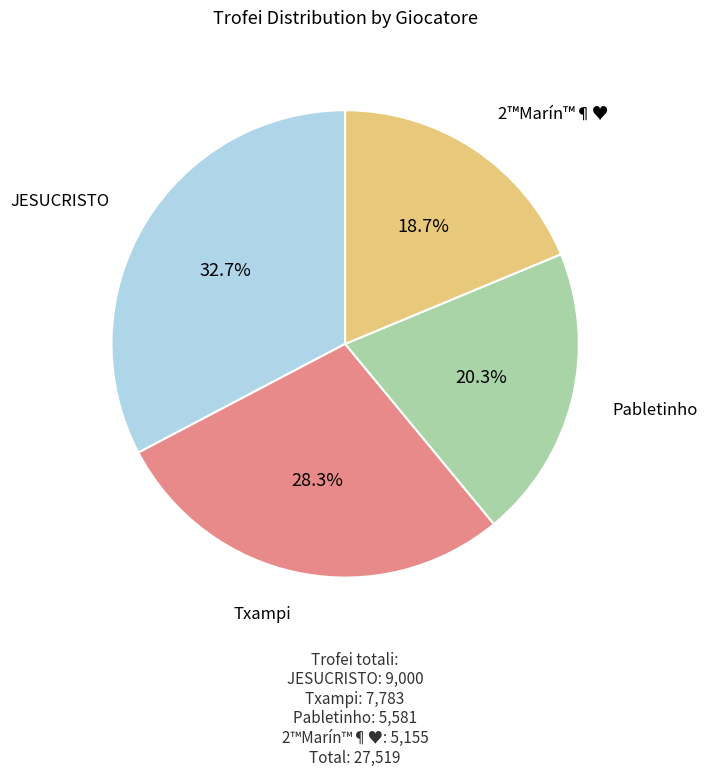

To the nearest percent, what is the average slice percentage?

25%